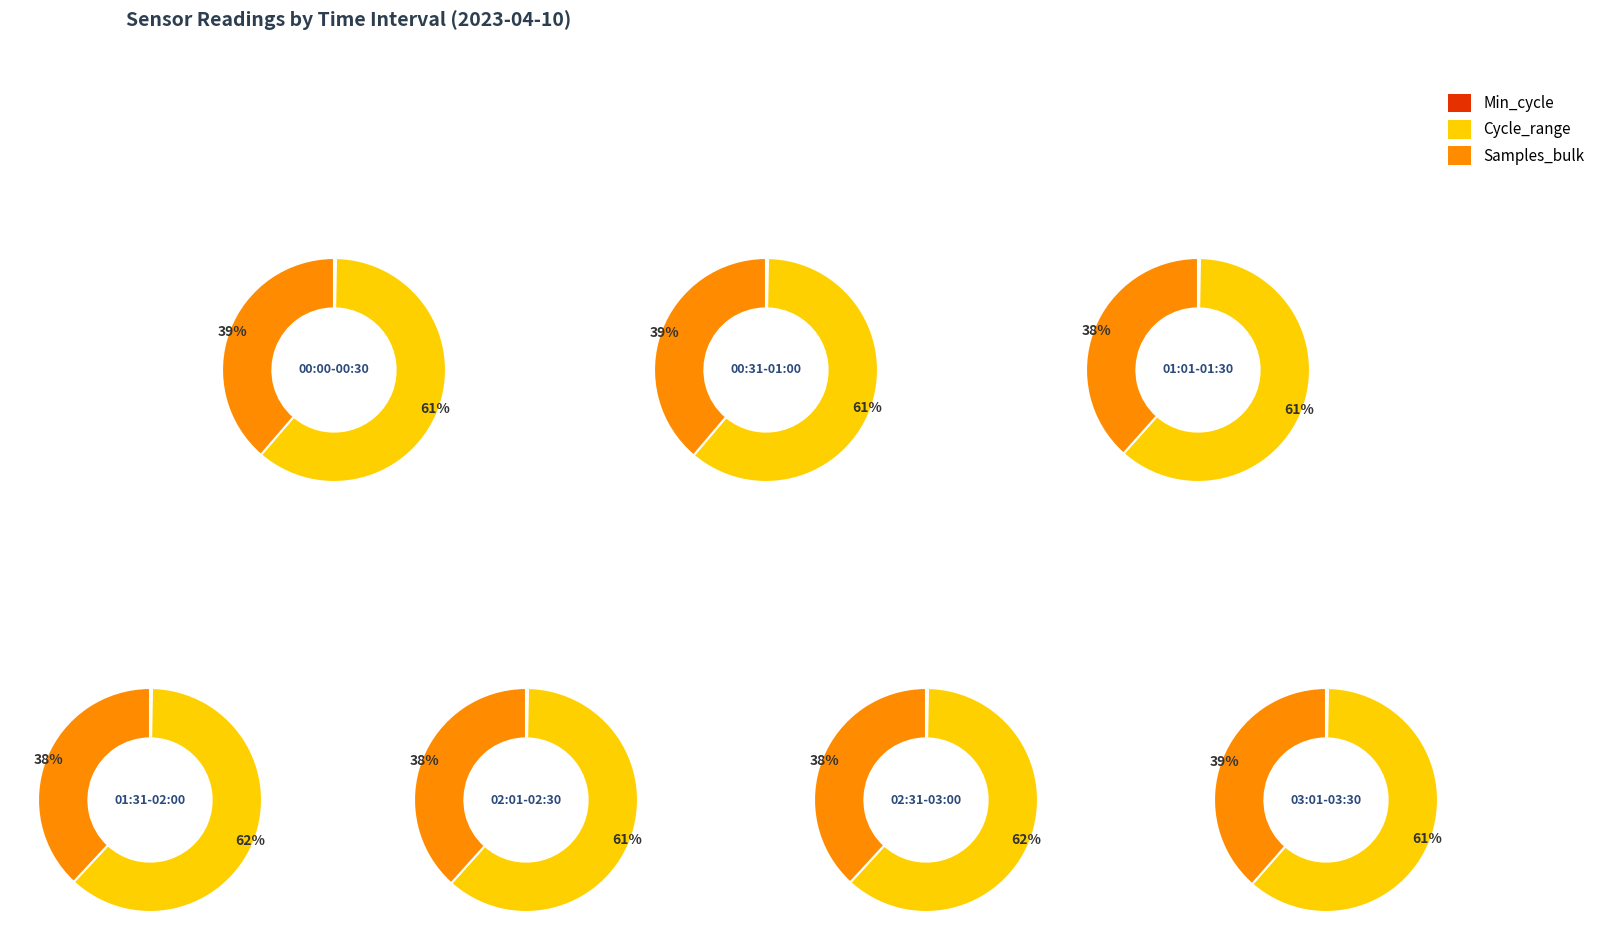

Does 1 represent more than half of the total?

No